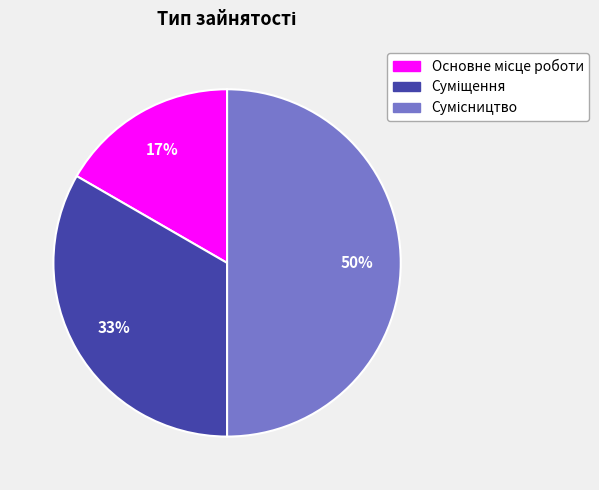

To the nearest percent, what is the difference between the largest and smallest slice percentages?

33%